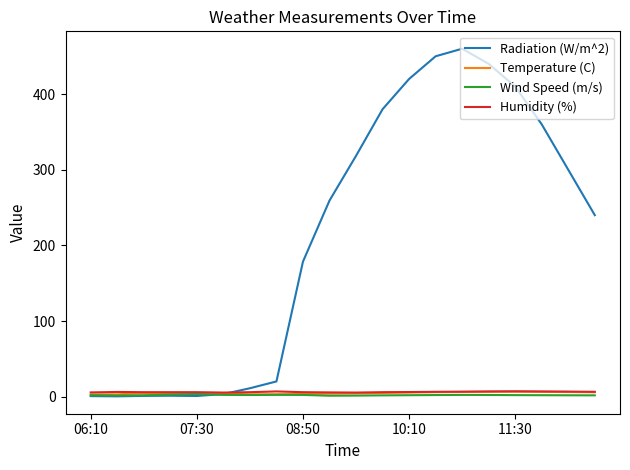

Which series has the largest total across all categories?

Radiation (W/m^2)